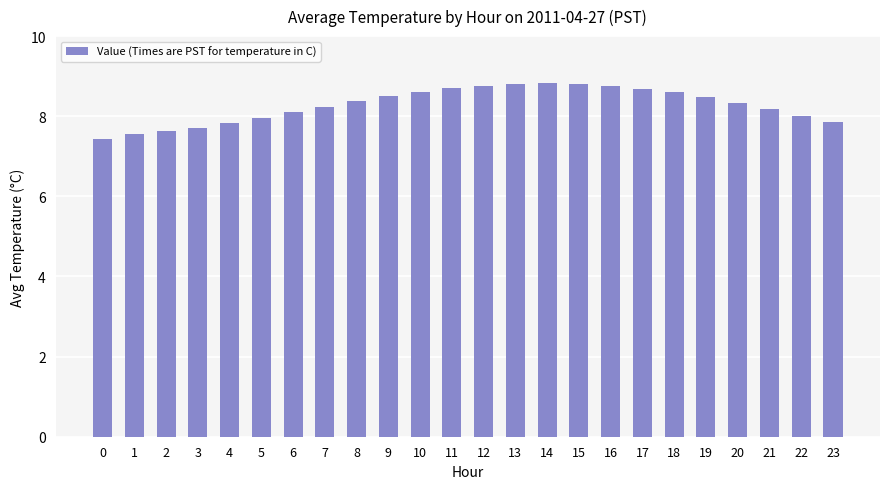

The value at 22 is 11.0. True or false?

False